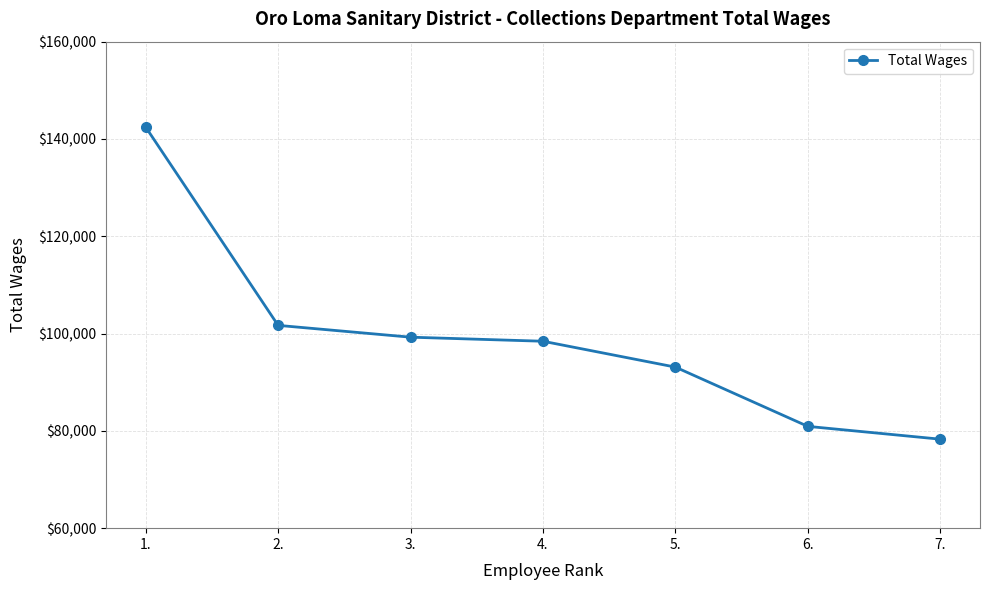

What is the label of the 5th point from the right?

3.